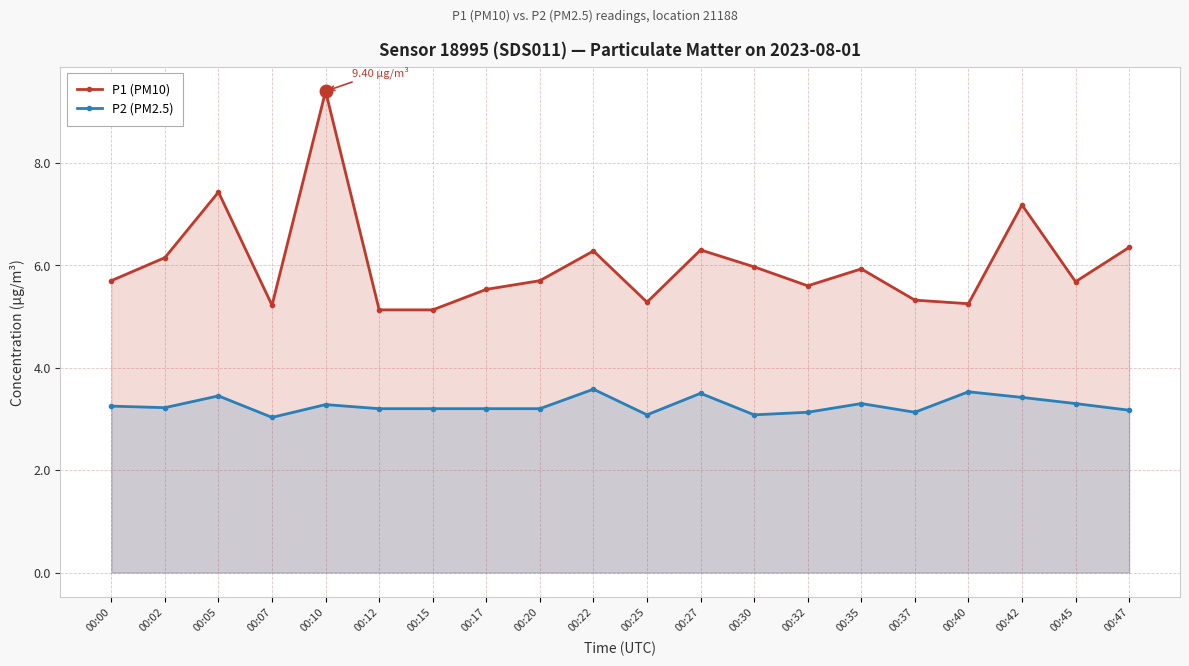

At which category does P1 (PM10) reach its first local valley?

00:07